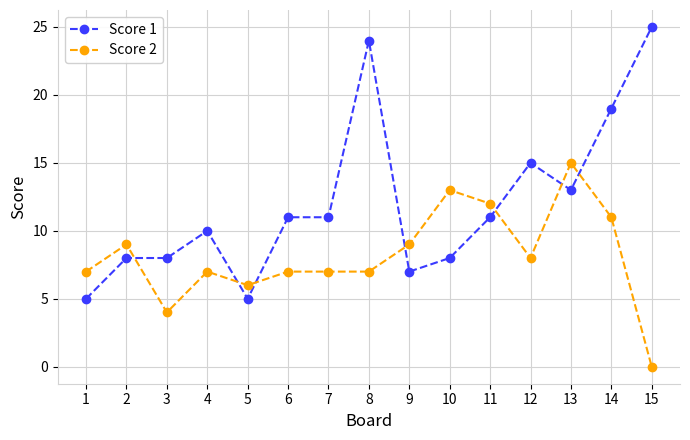

Which label corresponds to the largest value in the chart?

15